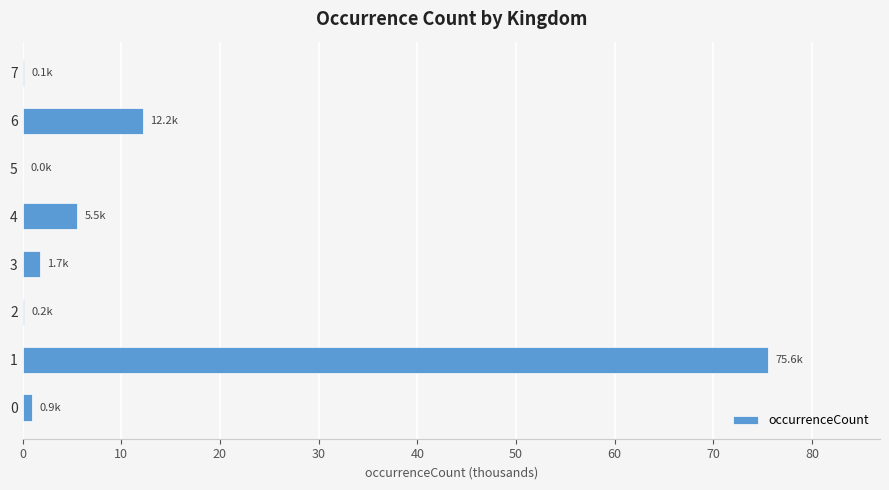

What is the average value?

12.0